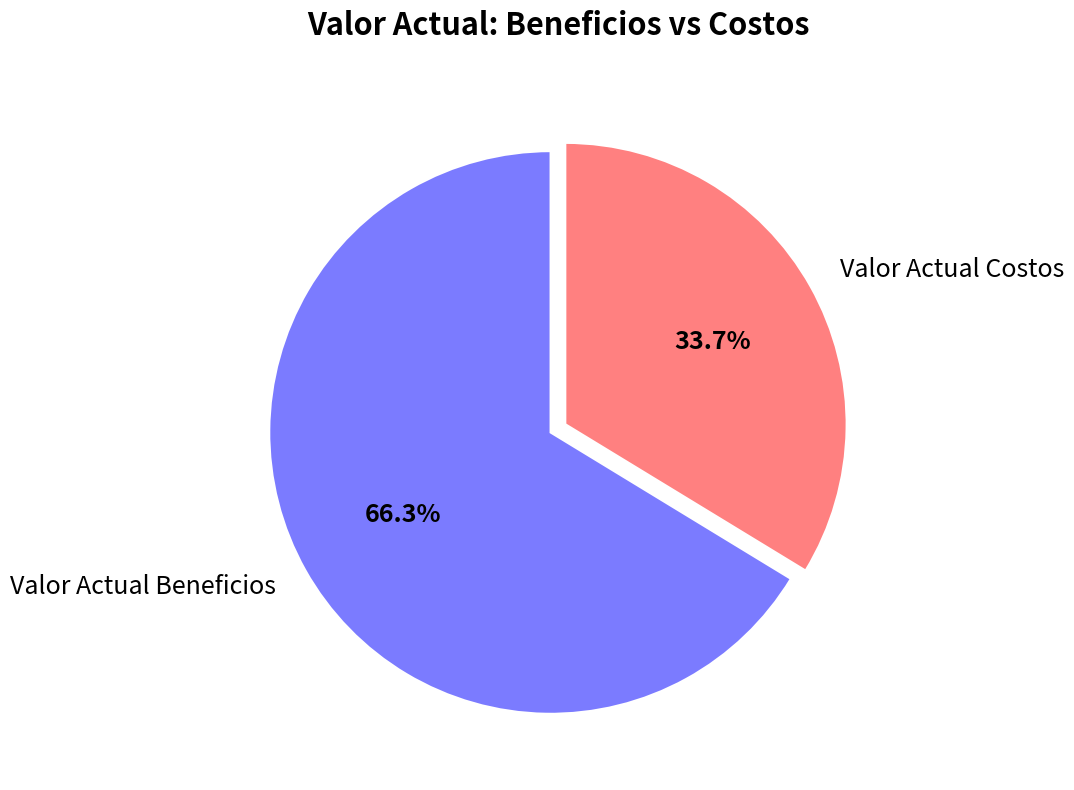

Does any single category account for the majority?

Yes